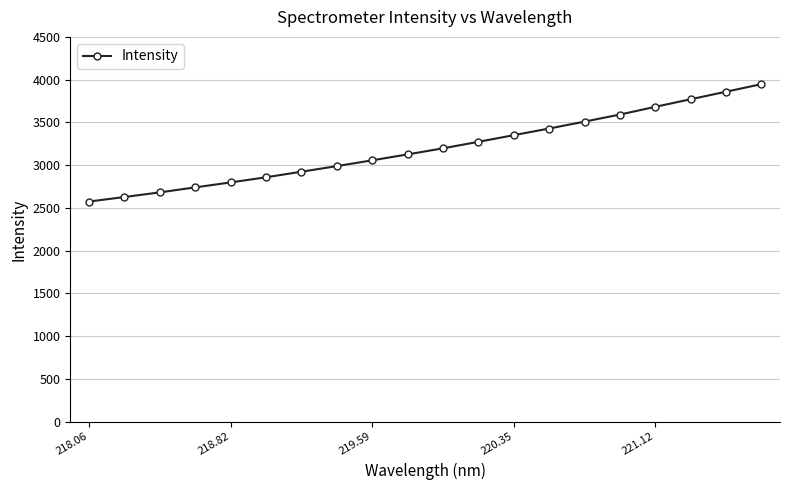

What is the greatest value displayed?

3947.7